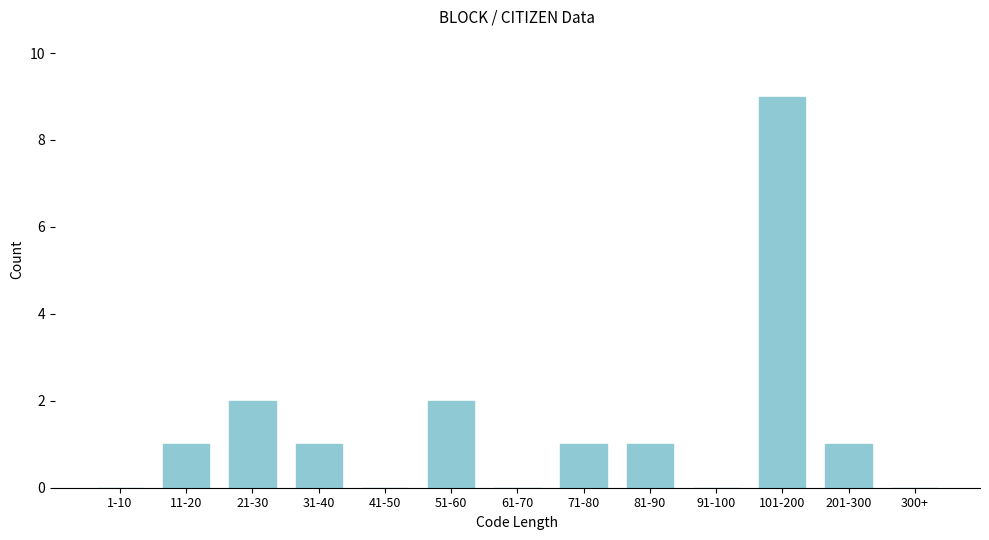

Reading left to right, list all the values displayed in this chart.

1-10=0	11-20=1	21-30=2	31-40=1	41-50=0	51-60=2	61-70=0	71-80=1	81-90=1	91-100=0	101-200=9	201-300=1	300+=0